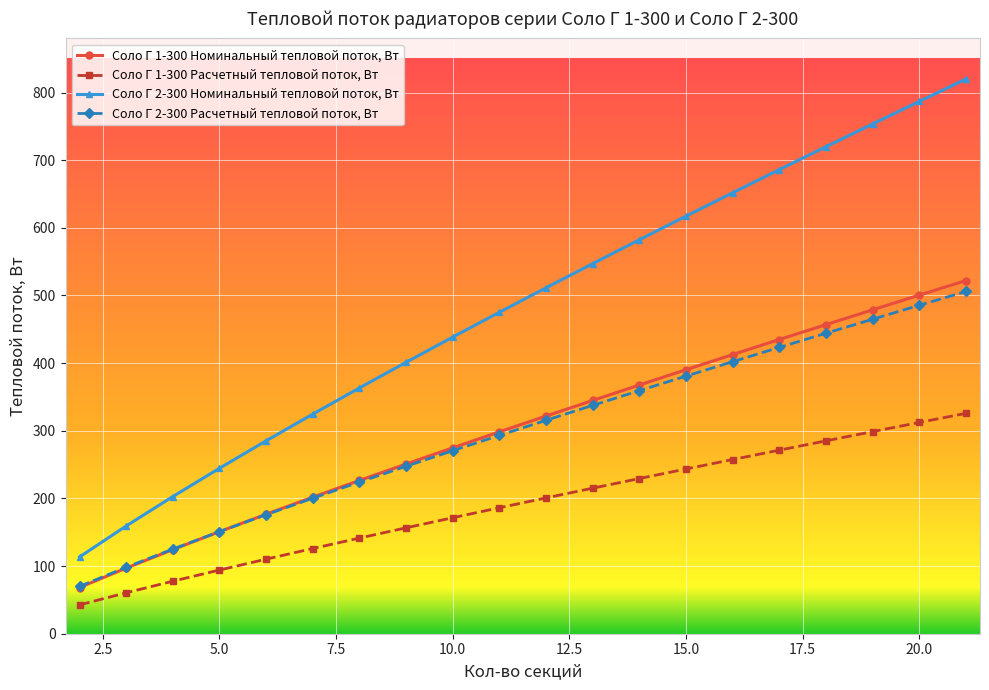

What is the greatest value displayed?

820.0